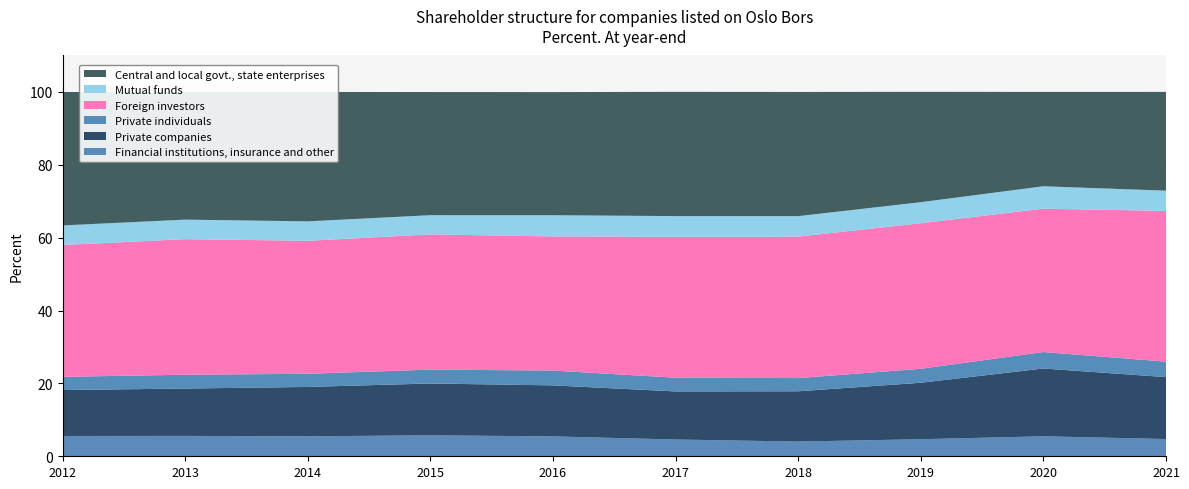

Reading right to left, extract all data points from this chart.

Financial institutions, insurance and other: 2021=4.7	2020=5.5	2019=4.7	2018=4.0	2017=4.6	2016=5.5	2015=5.8	2014=5.5	2013=5.6	2012=5.6
Private companies: 2021=17.0	2020=18.6	2019=15.5	2018=13.8	2017=13.2	2016=14.0	2015=14.2	2014=13.6	2013=13.0	2012=12.6
Private individuals: 2021=4.2	2020=4.5	2019=3.8	2018=3.6	2017=3.8	2016=4.1	2015=3.8	2014=3.6	2013=3.8	2012=3.6
Foreign investors: 2021=41.4	2020=39.4	2019=40.0	2018=38.8	2017=38.7	2016=36.8	2015=37.1	2014=36.5	2013=37.2	2012=36.2
Mutual funds: 2021=5.6	2020=6.2	2019=5.8	2018=5.6	2017=5.7	2016=5.8	2015=5.3	2014=5.3	2013=5.4	2012=5.4
Central and local govt., state enterprises: 2021=27.1	2020=25.9	2019=30.3	2018=34.1	2017=34.1	2016=33.8	2015=33.8	2014=35.5	2013=35.0	2012=36.6